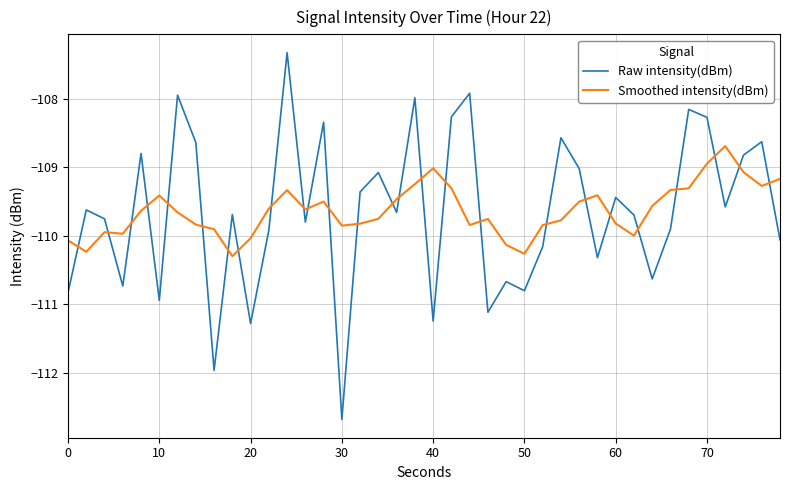

How many lines are shown in the chart?

2